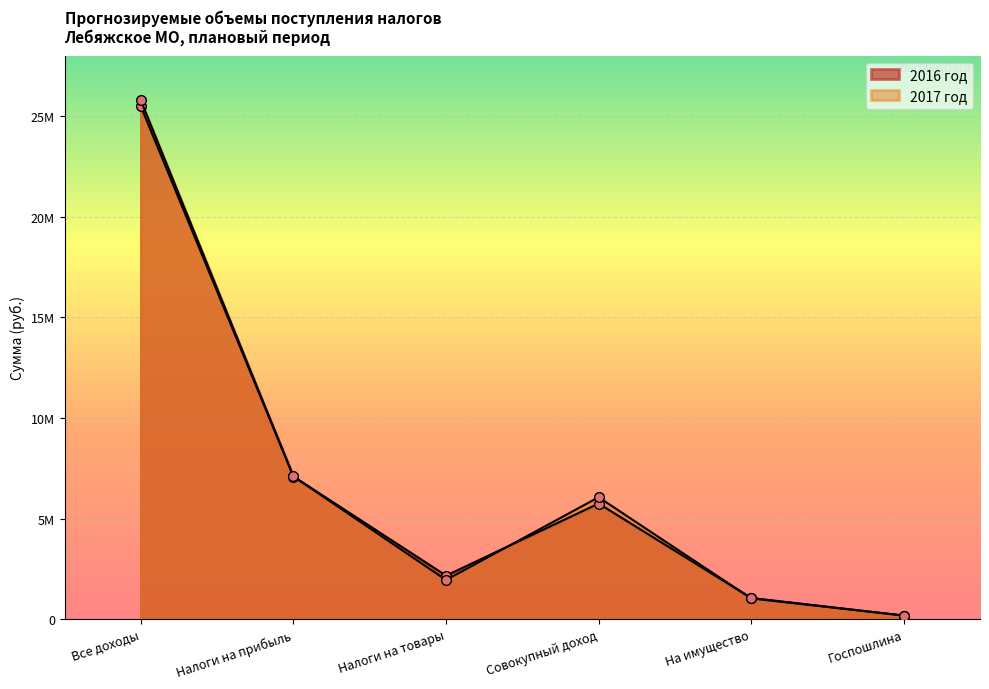

At which label is 2016 год closest to 12827829?

Налоги на прибыль